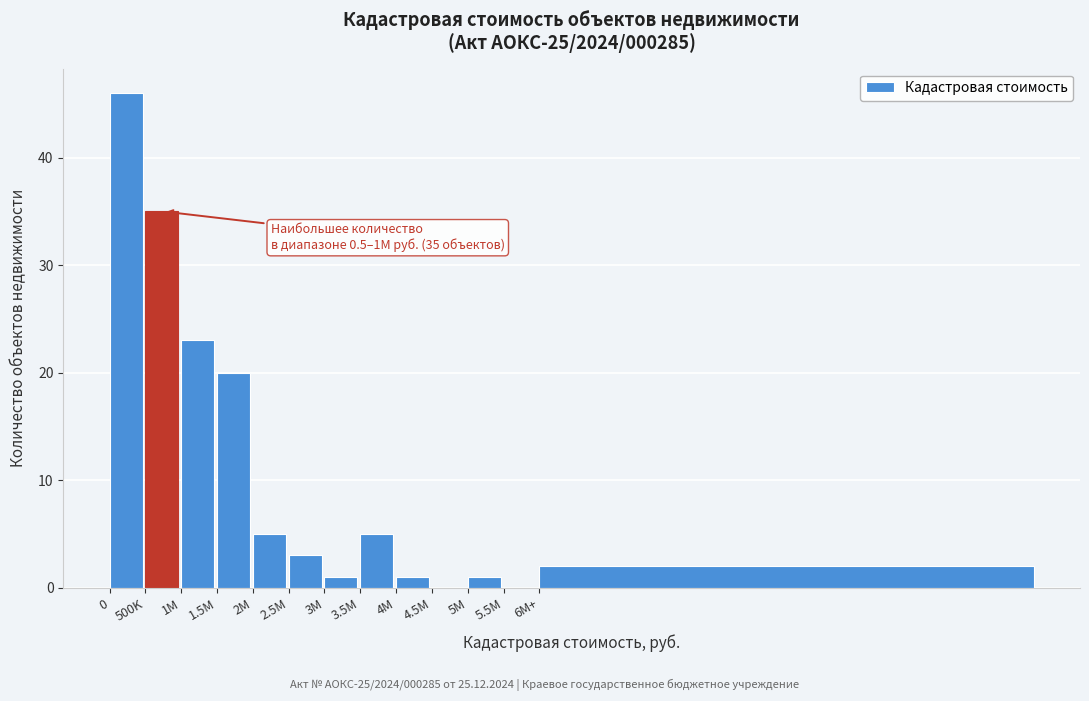

Reading left to right, what are all the values shown in this chart?

0=46	500K=35	1M=23	1.5M=20	2M=5	2.5M=3	3M=1	3.5M=5	4M=1	4.5M=0	5M=1	5.5M=0	6M+=2